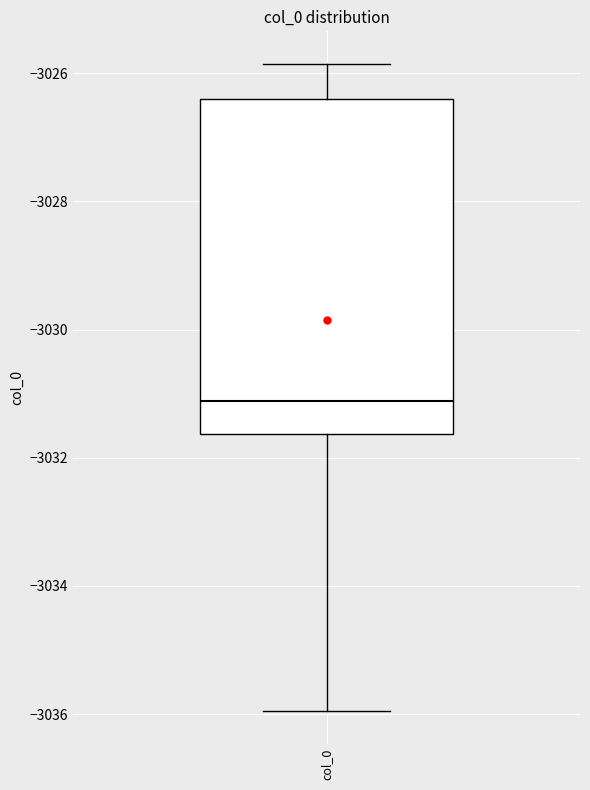

Where does the upper whisker of the box for col_0 end on the y-axis? The values are not printed on the chart, so give them approximately, as read against the axis.

-3025.8